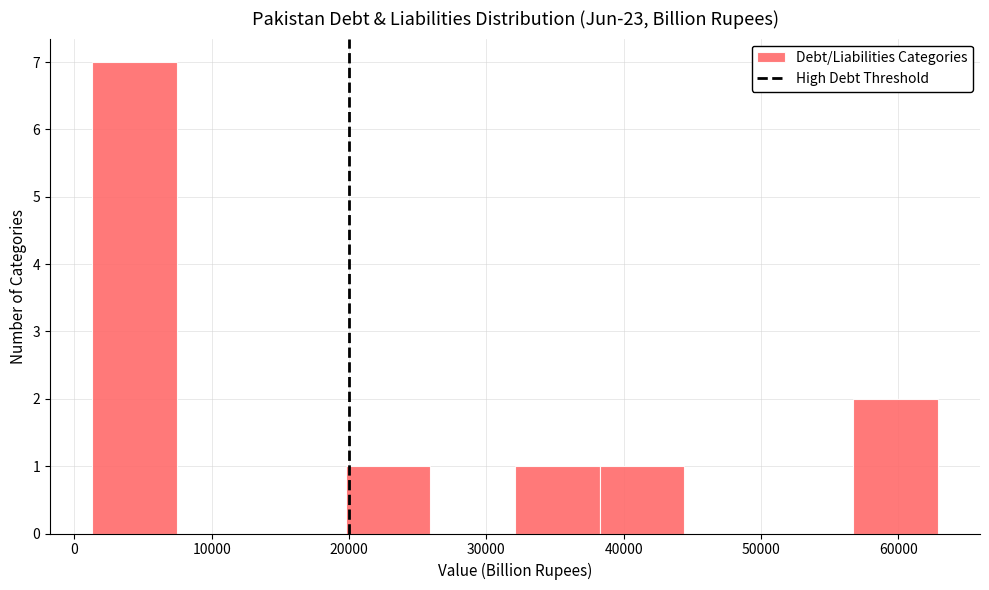

Reading left to right, transcribe this chart: for each bar, give the range it covers on the x-axis and its height. Neither the bar edges nor the heights are printed on the chart, so give them approximately, as read against the axes.

1000 to 7000: 7
7000 to 14000: 0
14000 to 20000: 0
20000 to 26000: 1
26000 to 32000: 0
32000 to 38000: 1
38000 to 44000: 1
44000 to 51000: 0
51000 to 57000: 0
57000 to 63000: 2